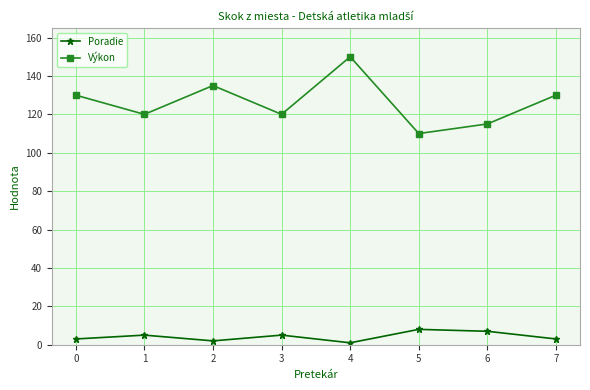

Rank the series at 3 from highest to lowest value.

Výkon, Poradie